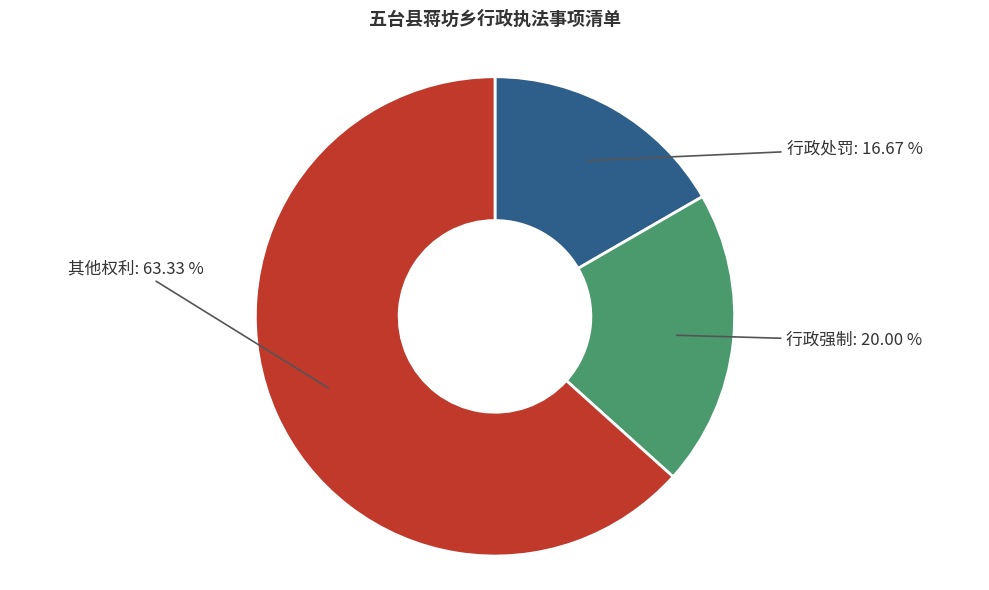

What is the smallest slice in the pie chart?

行政处罚